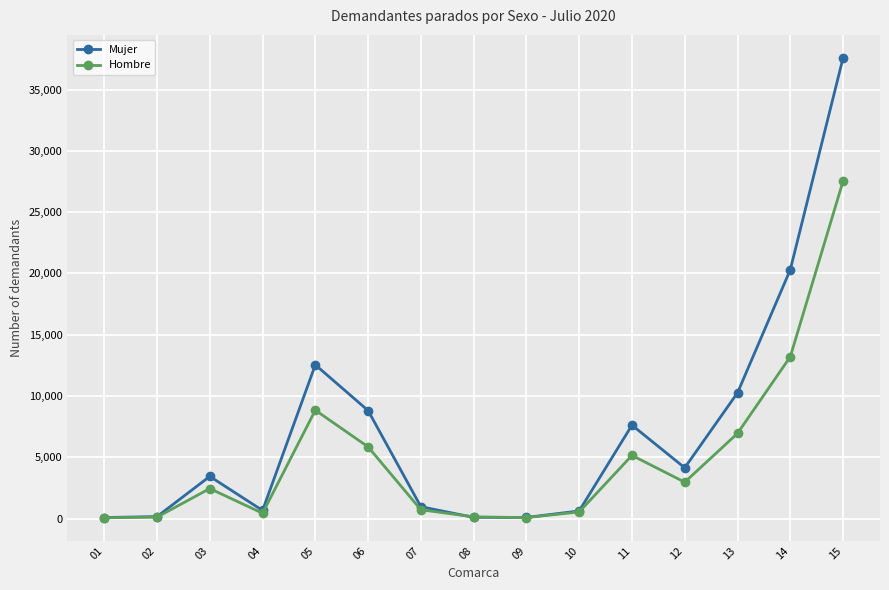

Rank the series by their average value, from highest to lowest.

Mujer, Hombre